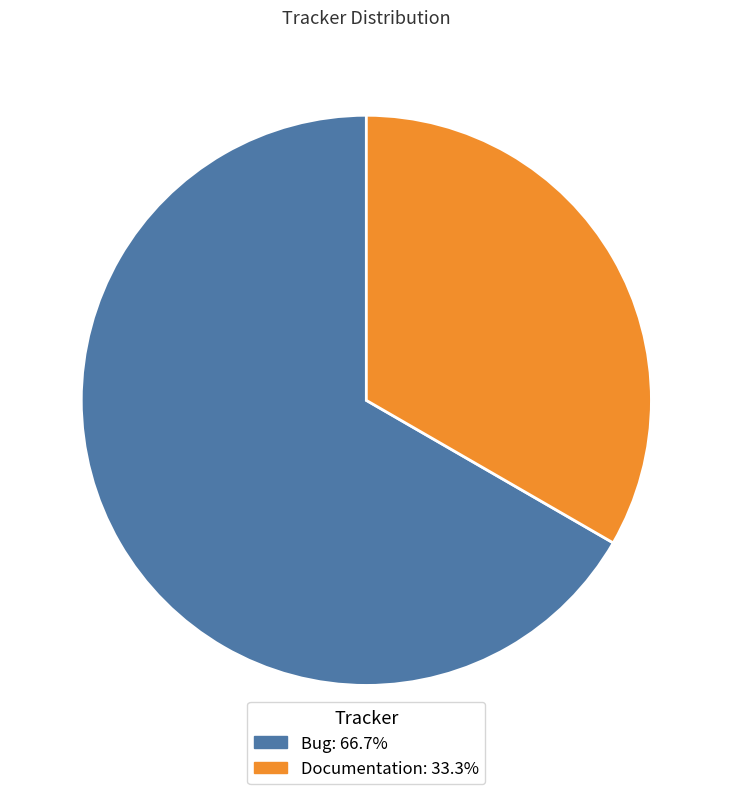

Is there any slice that represents more than half of the pie?

Yes